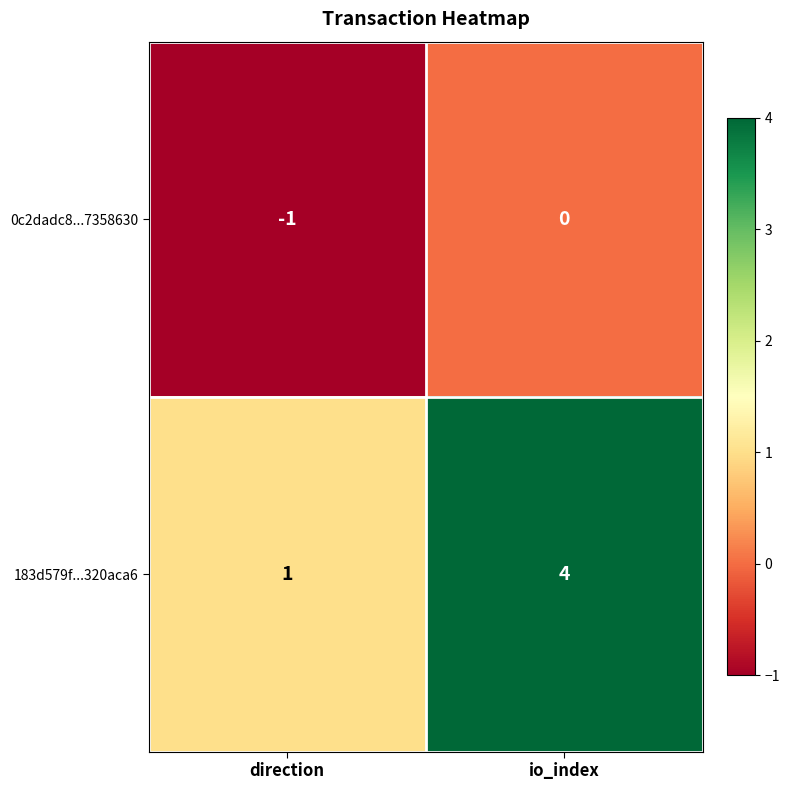

List the series in order of their peak value, lowest first.

0c2dadc8...7358630, 183d579f...320aca6